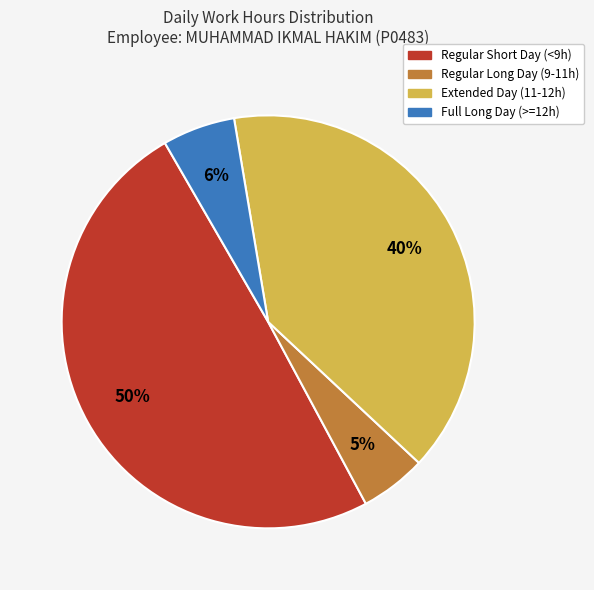

Do Regular Short Day (<9h) and Full Long Day (>=12h) together represent more than half of the pie?

Yes